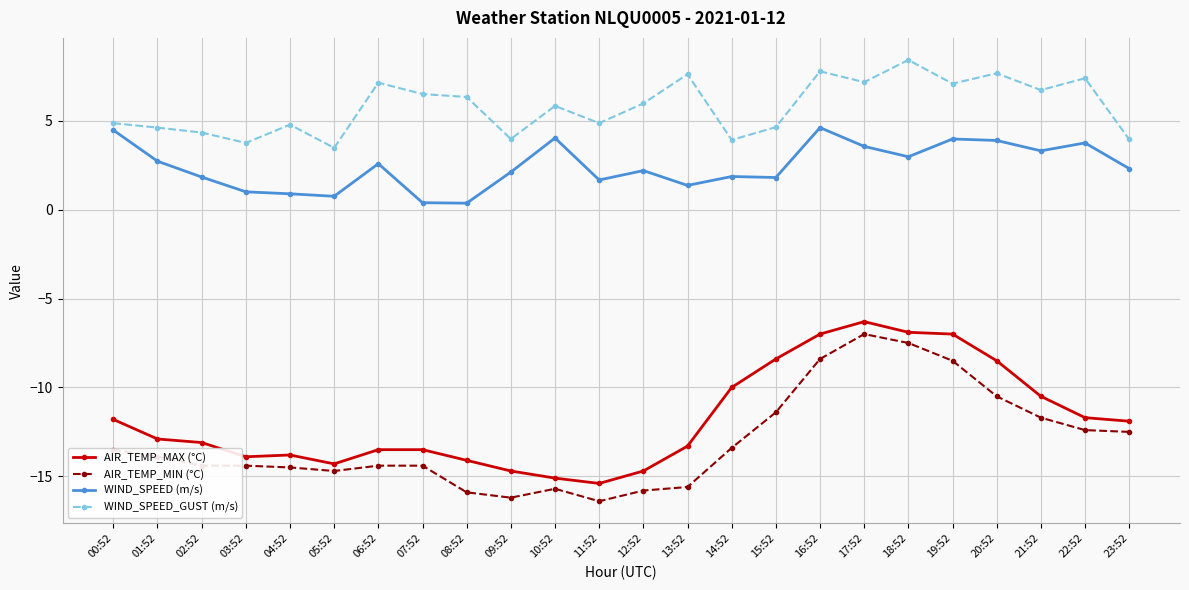

What is the difference between the highest and lowest values at 18:52?

15.9